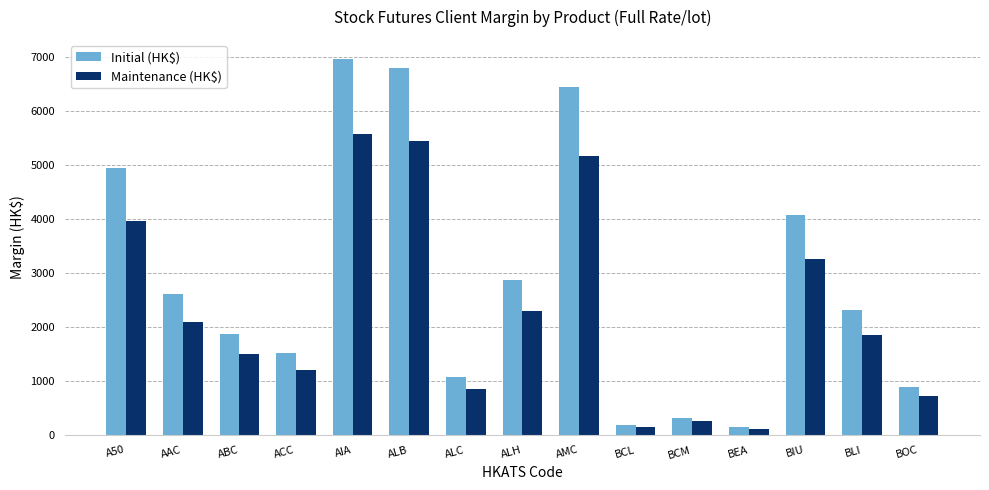

What is the spread (max minus min) of values at BIU?

814